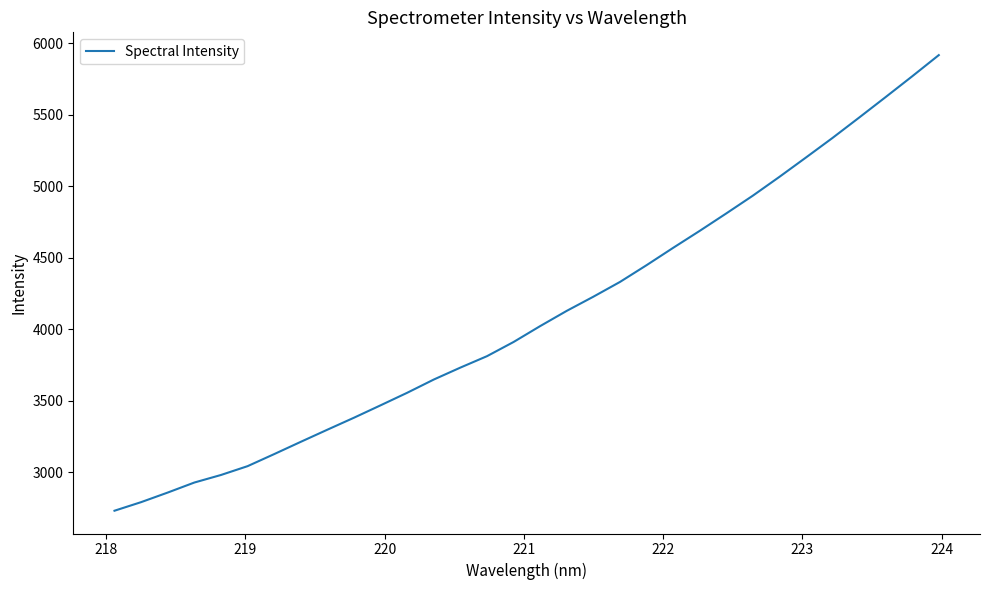

What is the difference between the maximum and minimum values?

3185.1